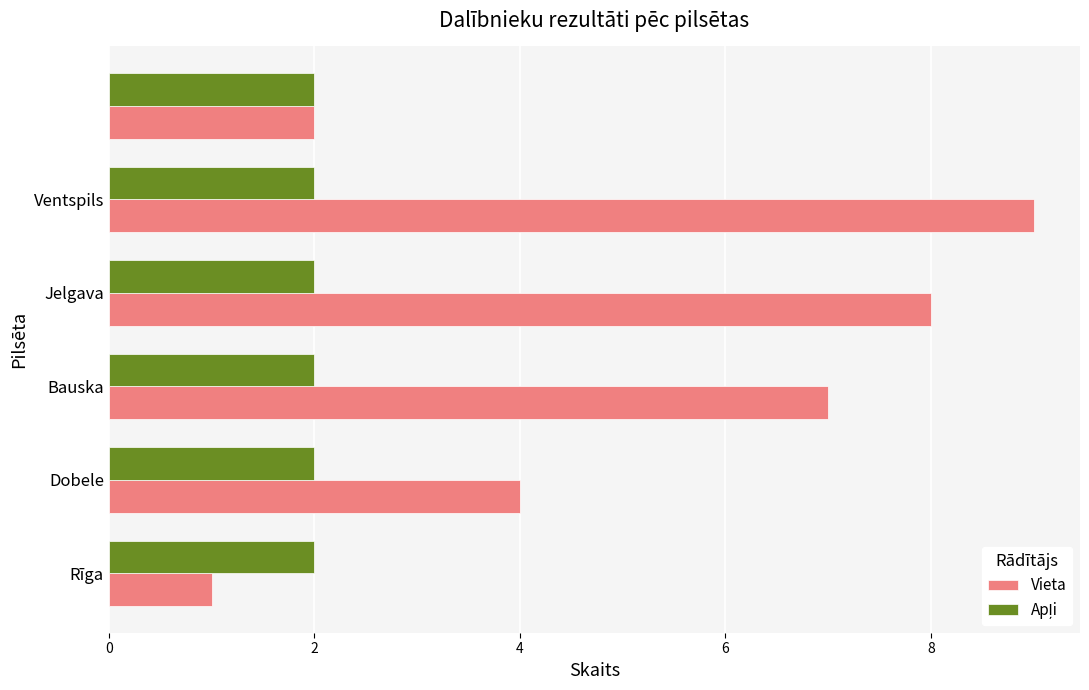

What is the difference between the second highest and minimum values in the Vieta series?

7